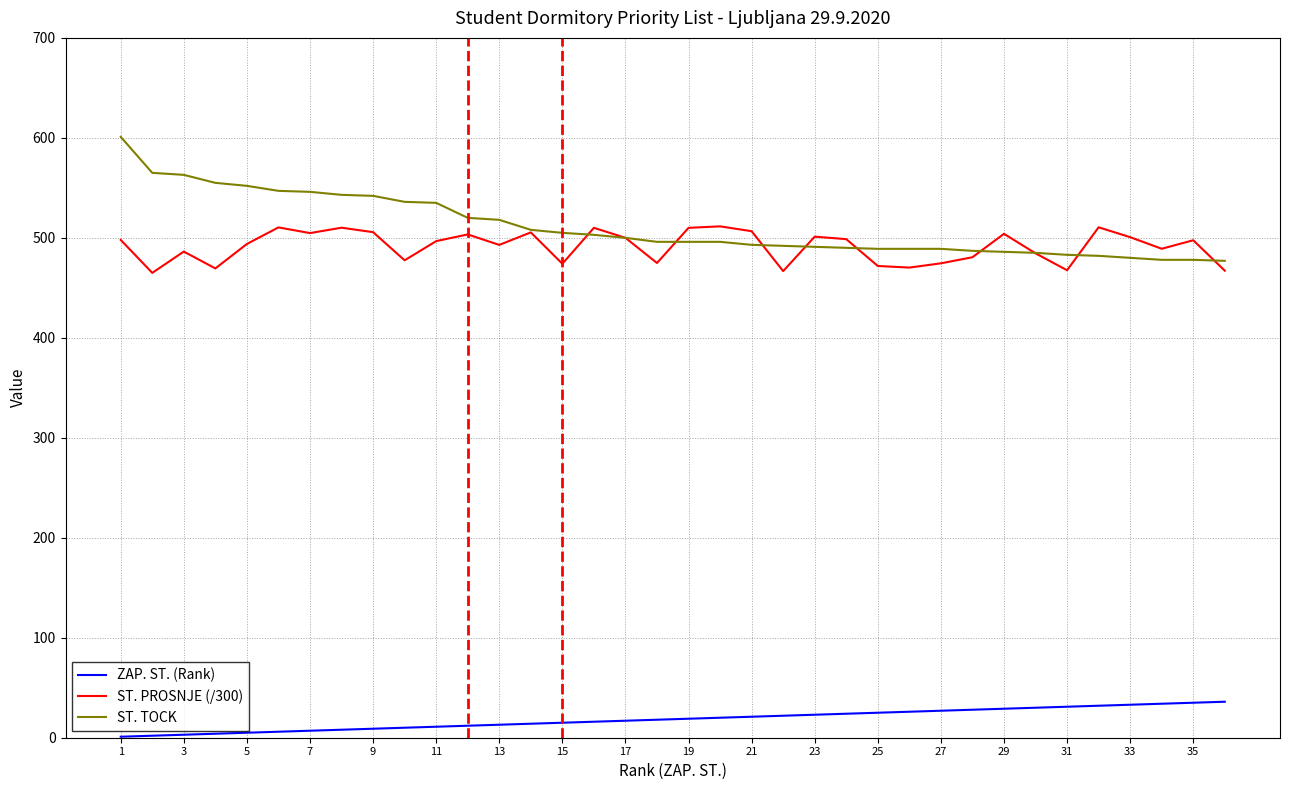

Which series has the widest spread of values?

ST. TOCK